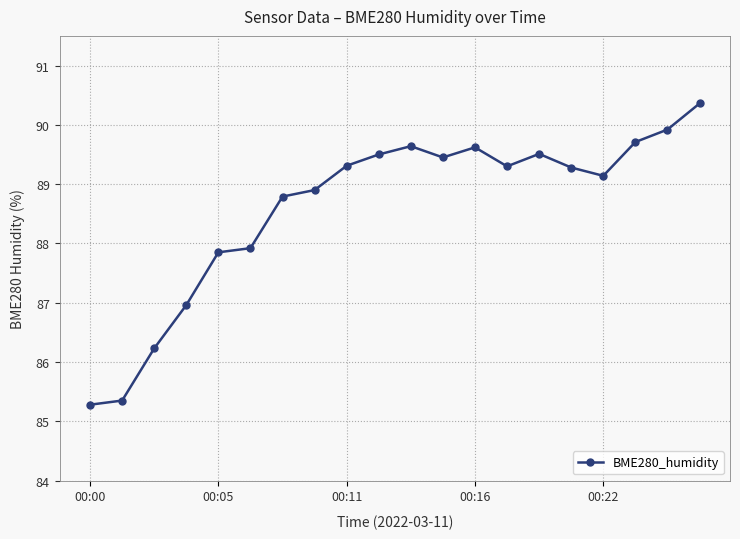

What is the value of the 10th point from the left?

89.5